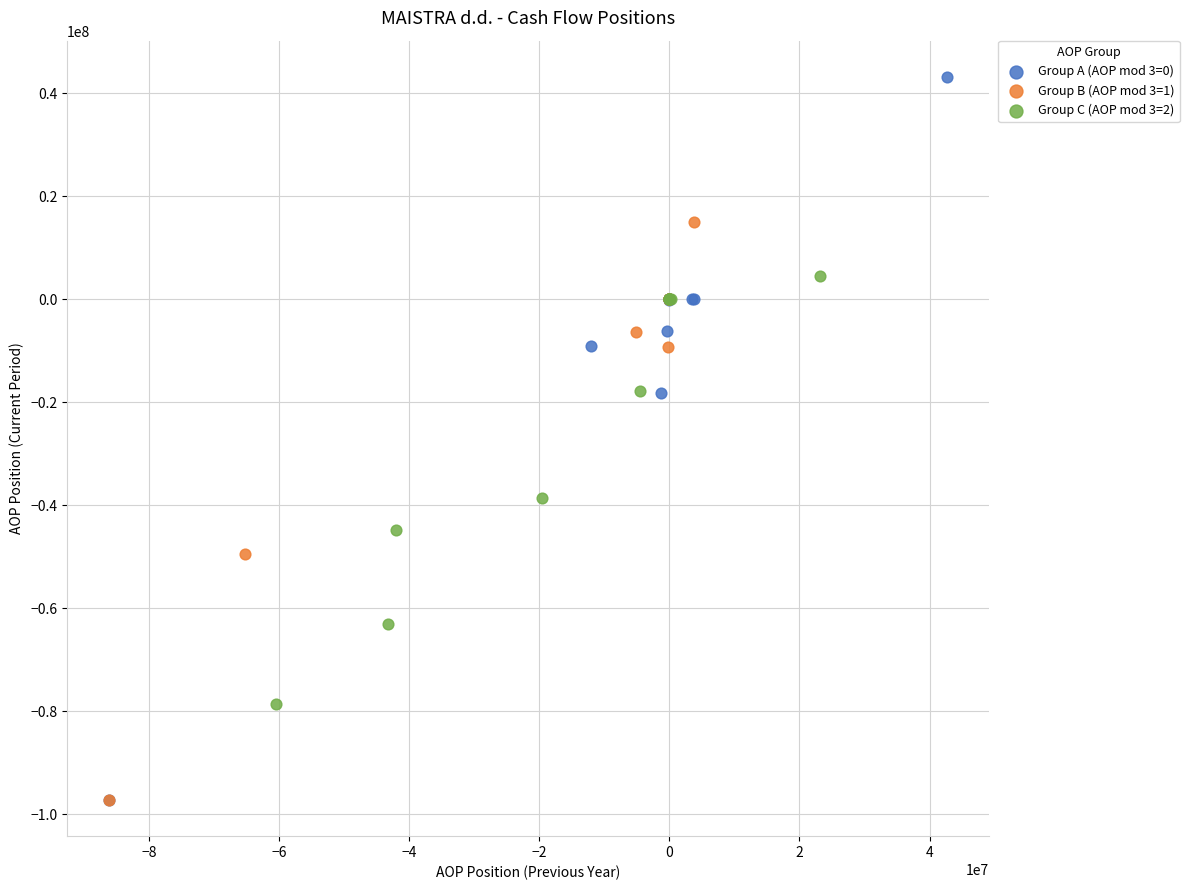

Which series reaches the maximum Y coordinate?

Group A (AOP mod 3=0)